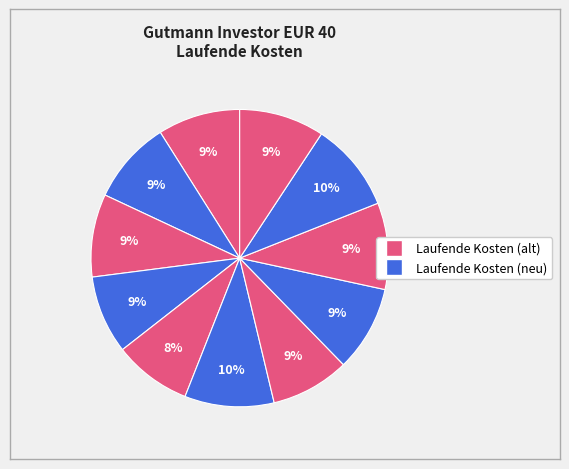

Is there any slice that represents more than half of the pie?

No